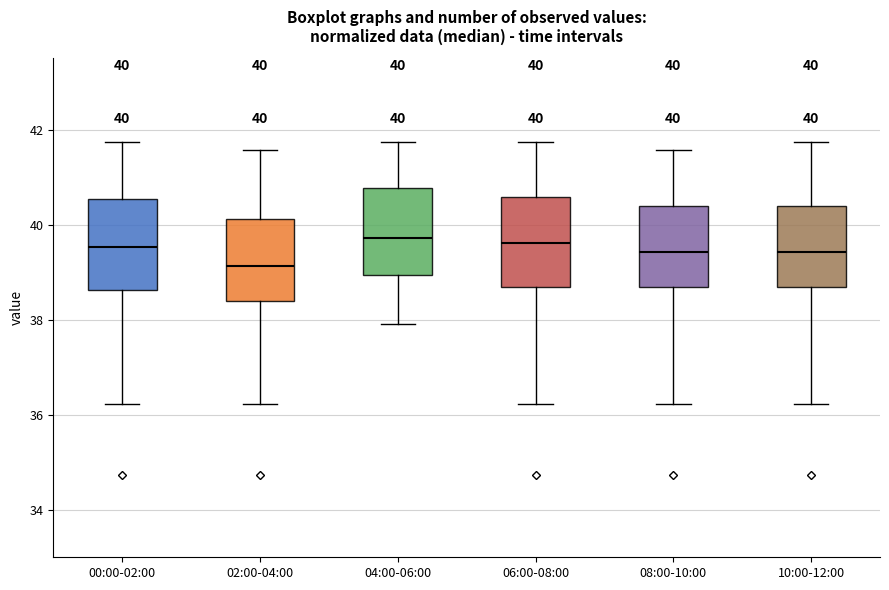

Which box has the lowest median line?

02:00-04:00